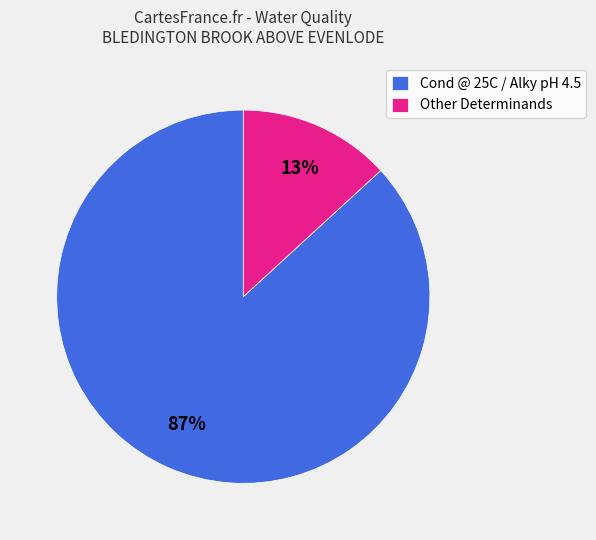

True or false: Cond @ 25C / Alky pH 4.5 accounts for 73% of the total.

False